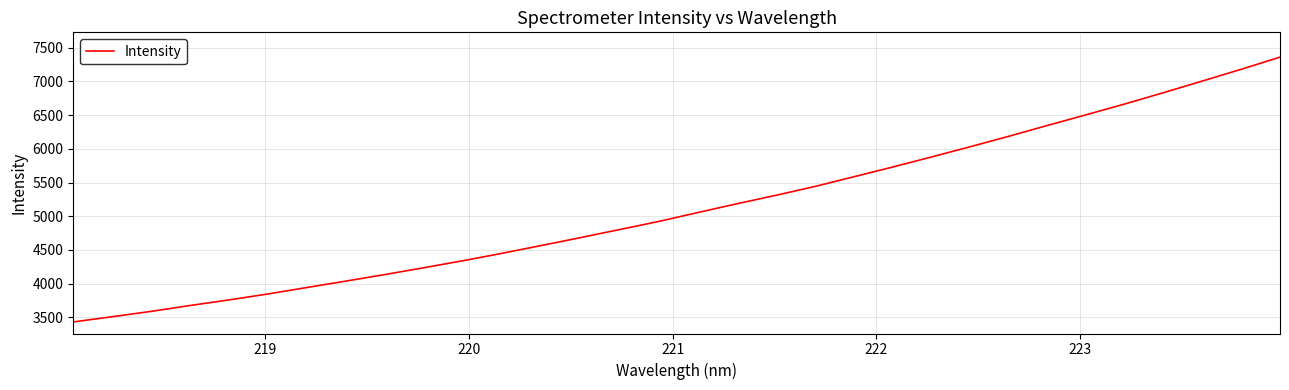

How many values exceed 5049?

16